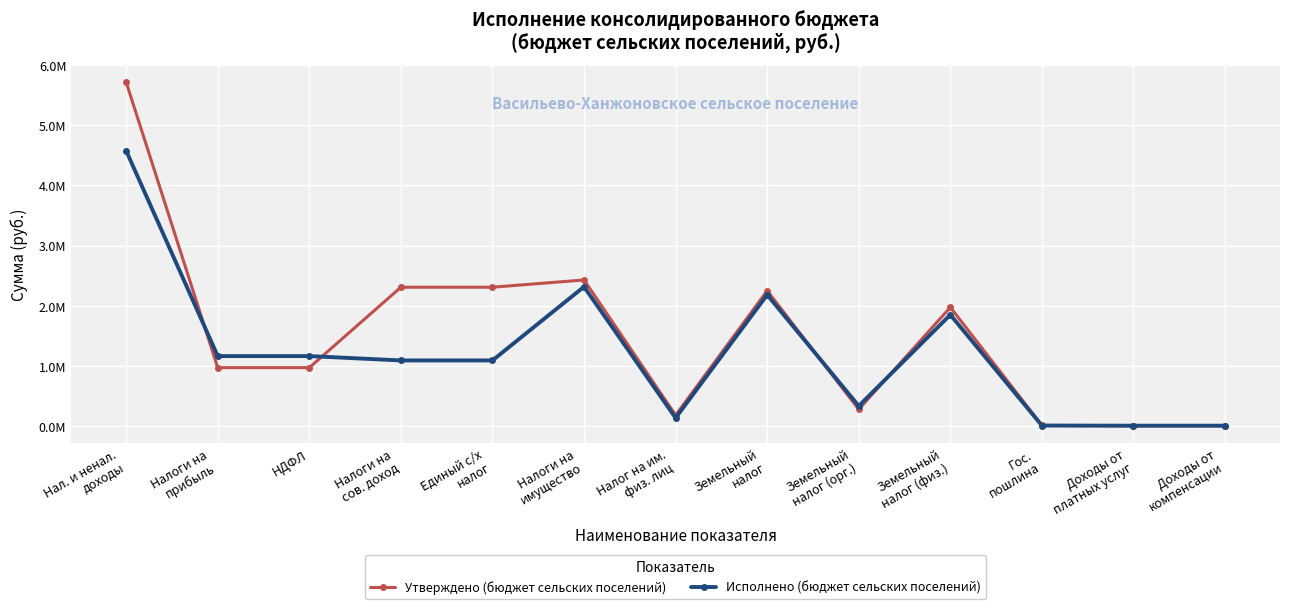

Does the chart have visible grid lines?

Yes